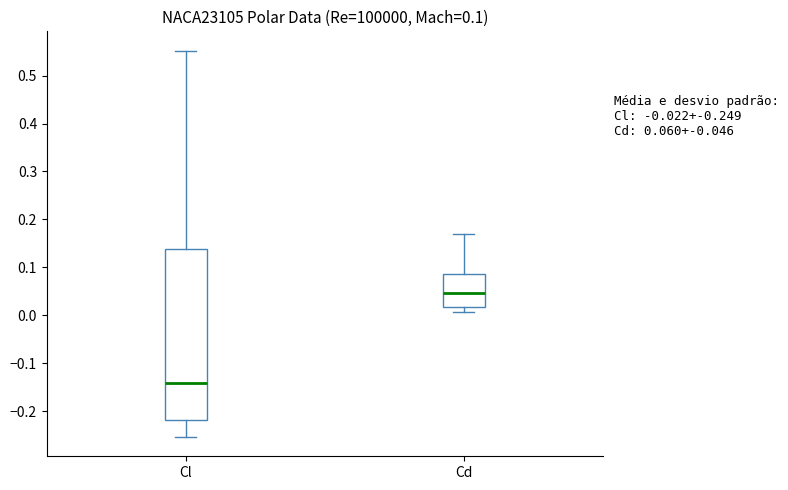

Comparing the boxes themselves (not the whiskers), which one is the tallest?

Cl